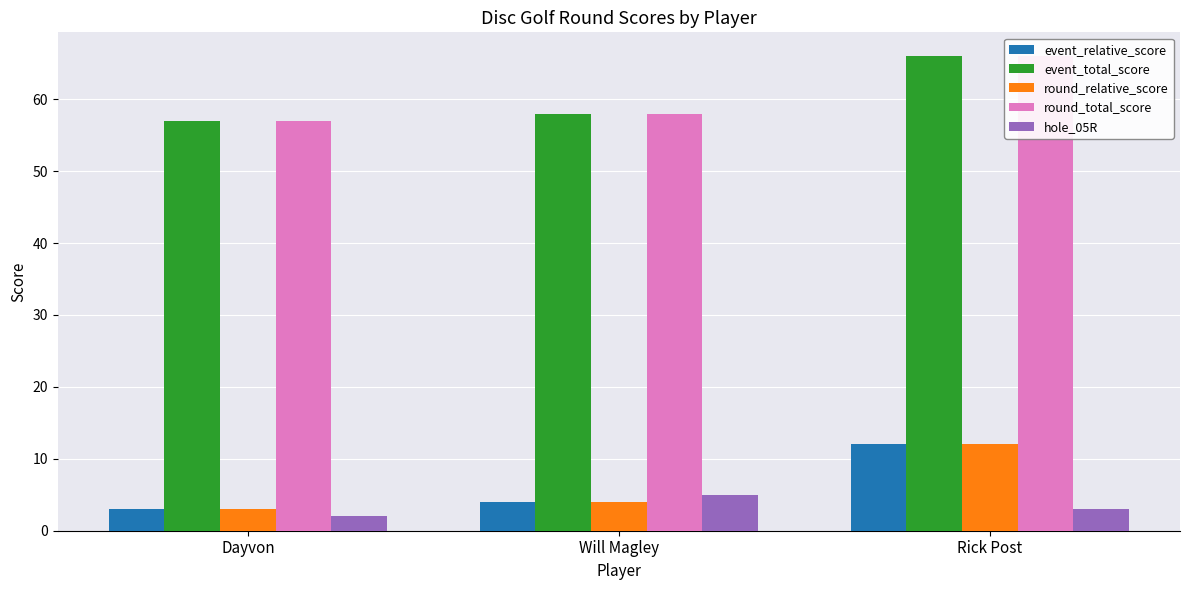

At which label does event_relative_score first exceed 4?

Rick Post